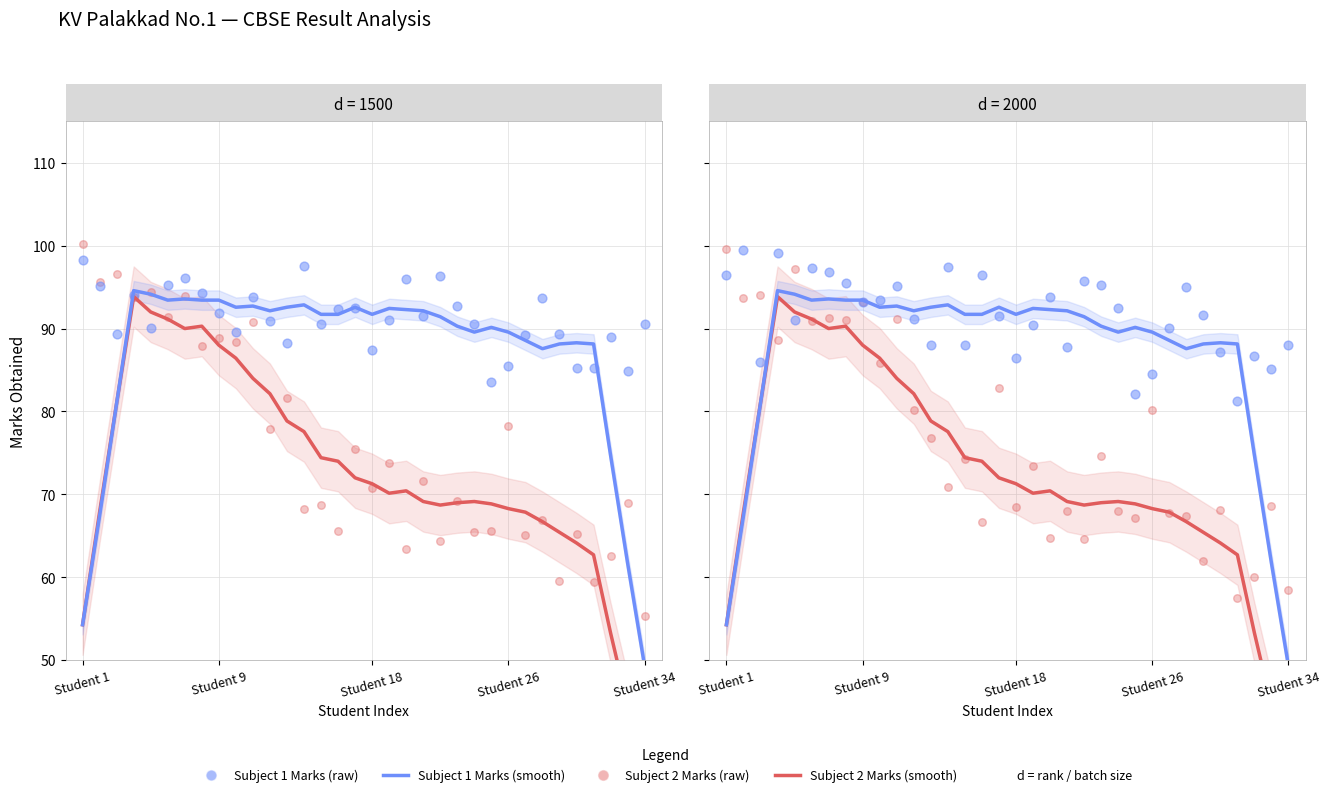

At how many categories does at least one series exceed 44?

34